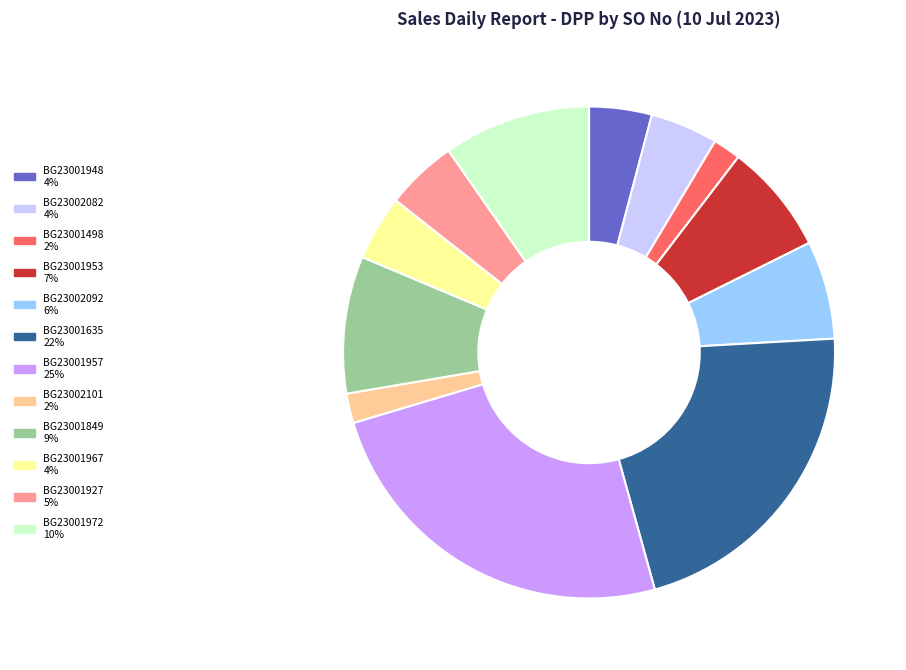

The BG23001927 slice represents 5% of the pie. True or false?

True